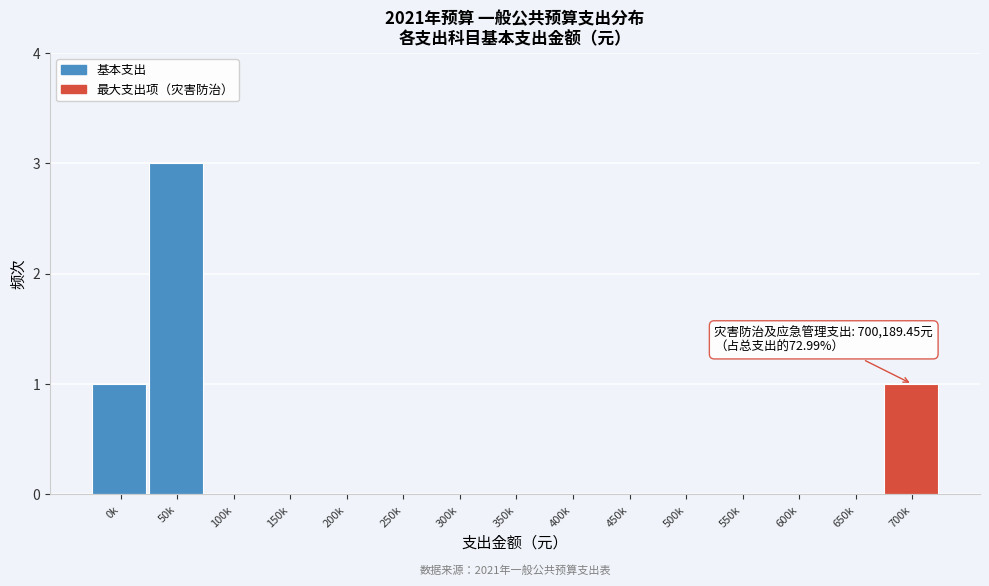

Reading left to right, transcribe all the data shown in this chart.

0k=1	50k=3	100k=0	150k=0	200k=0	250k=0	300k=0	350k=0	400k=0	450k=0	500k=0	550k=0	600k=0	650k=0	700k=1